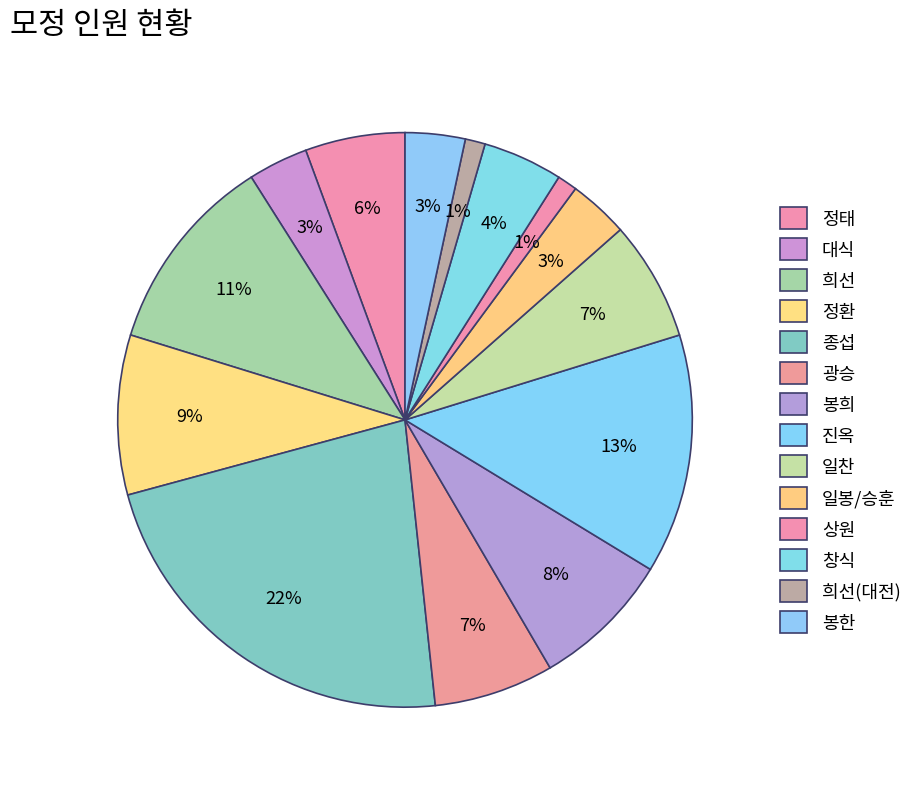

Between 정태 and 대식, which is larger?

정태